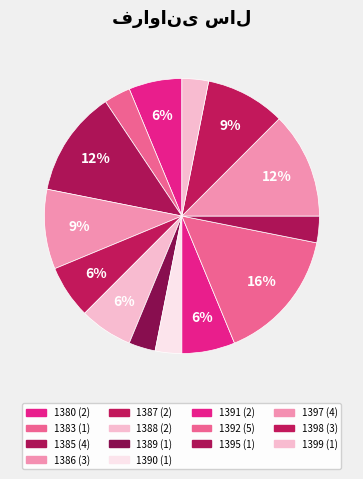

To the nearest percent, what percentage of the pie is 1392?

16%